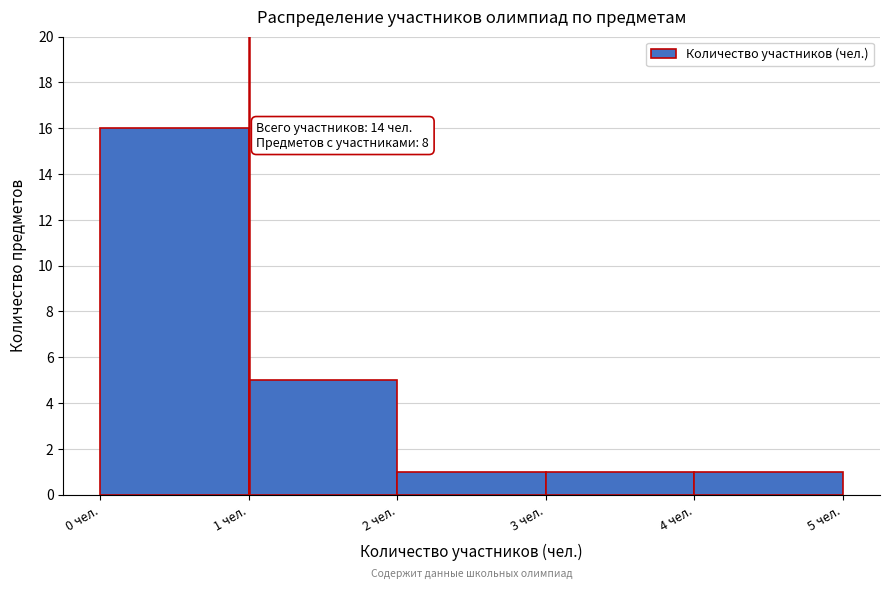

Over which range of the x-axis is the bar tallest?

0 to 1